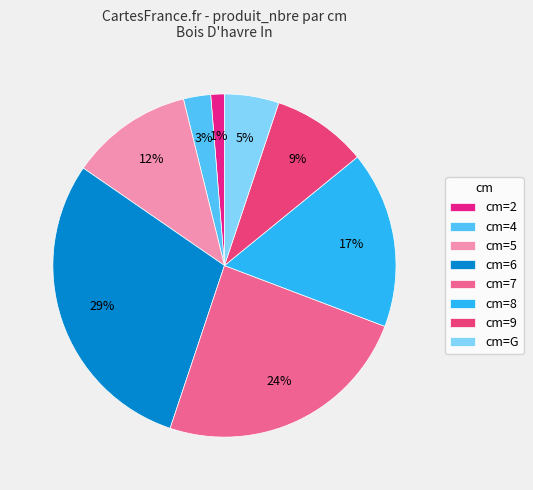

To the nearest percent, what is the average slice percentage?

12%